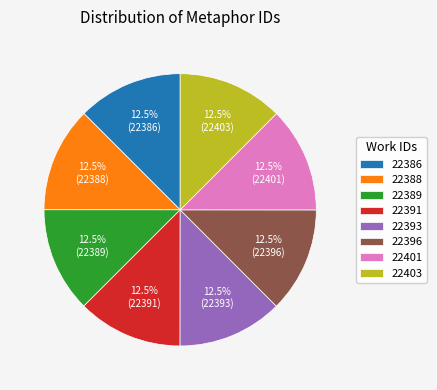

What is the ratio of the value at 22389 to the value at 22393?

1.0